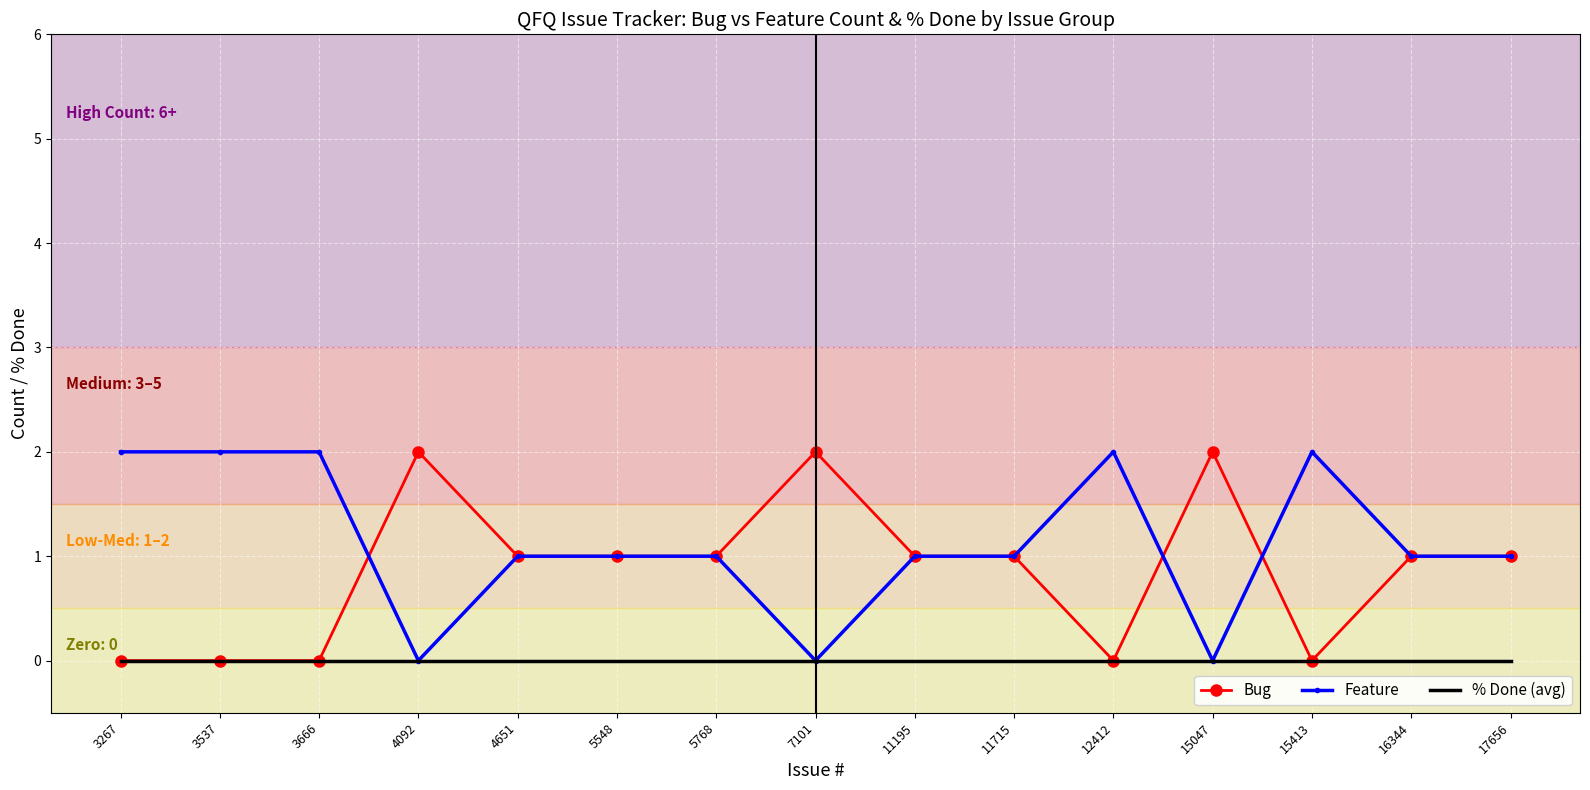

What value does the Bug series have at 5768?

1